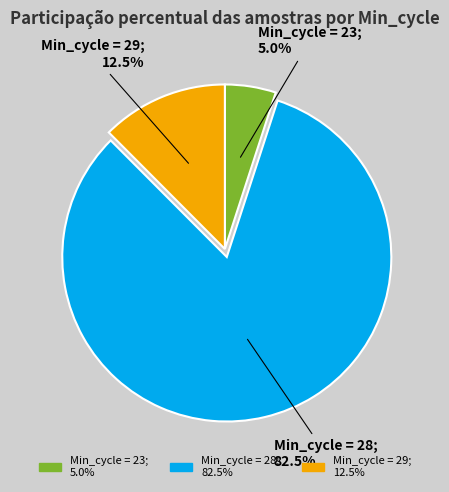

Does any single category account for the majority?

Yes